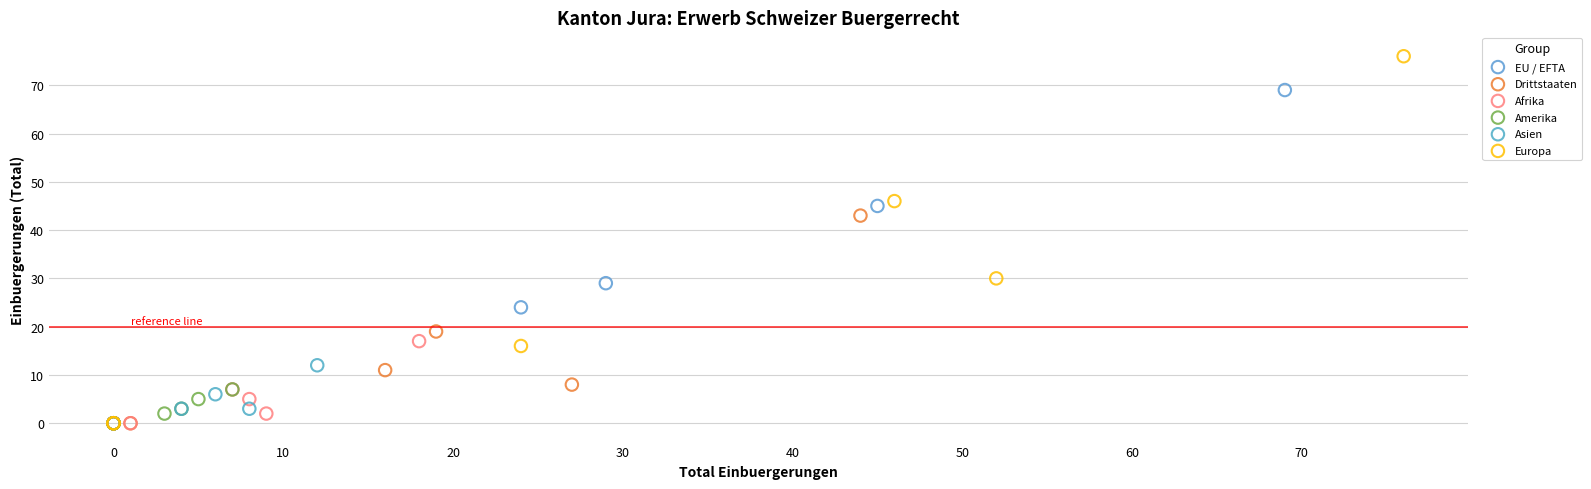

What are all the series names shown in the legend?

EU / EFTA, Drittstaaten, Afrika, Amerika, Asien, Europa